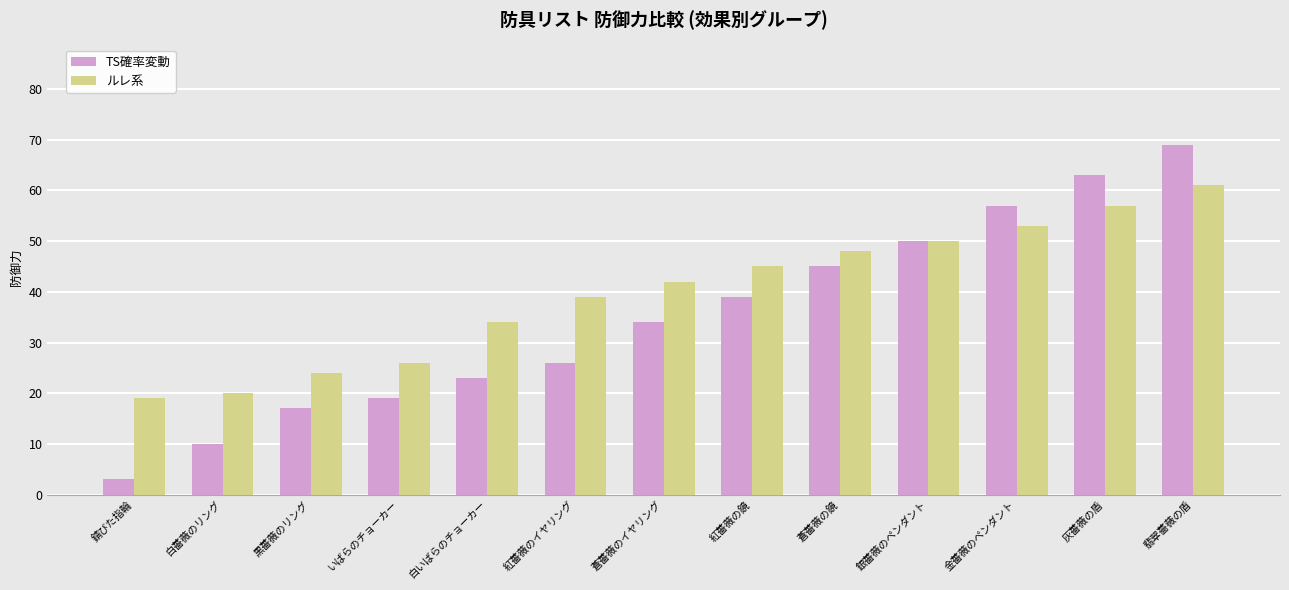

What is the value of the TS確率変動 bar at the 4th from the left?

19